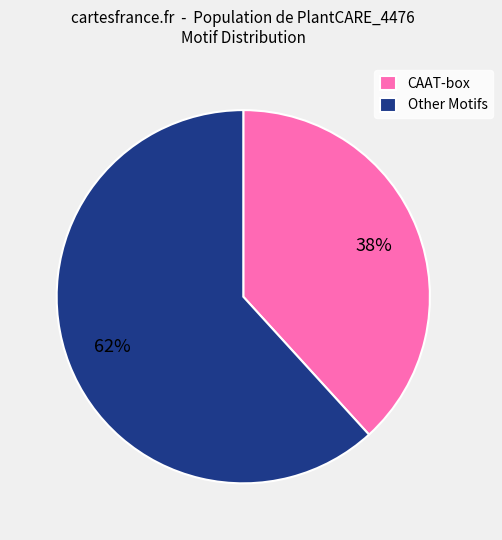

Combined, do CAAT-box and Other Motifs account for over 50%?

Yes